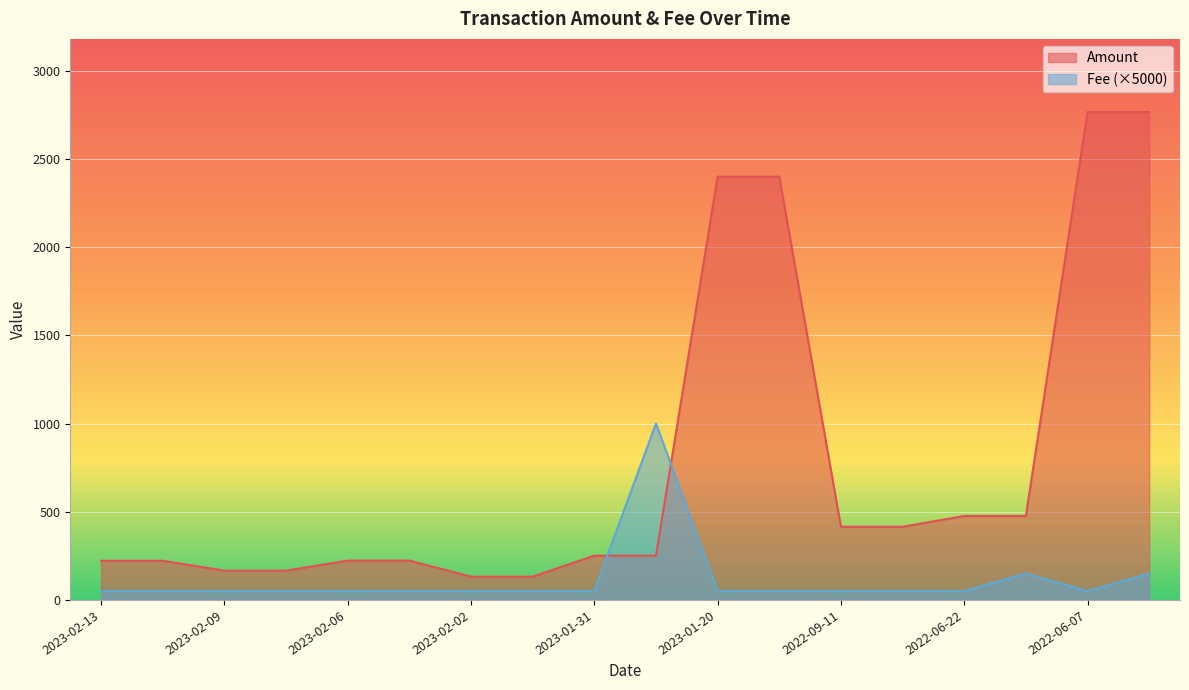

Is the value of Fee (×5000) at 2022-09-11 greater than the value of Amount at 2023-02-13?

No